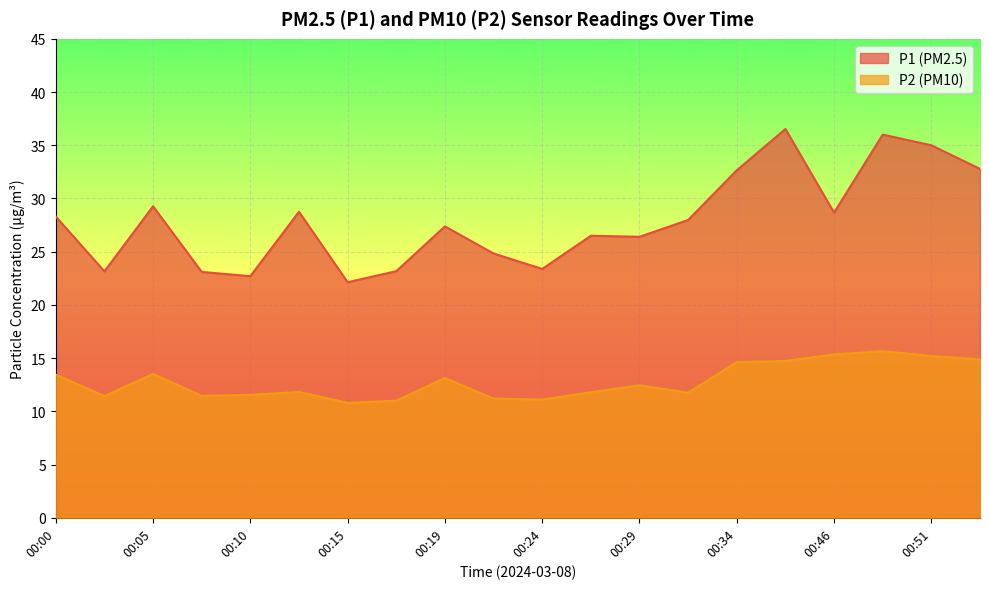

What are all the series names shown in the legend?

P1, P2